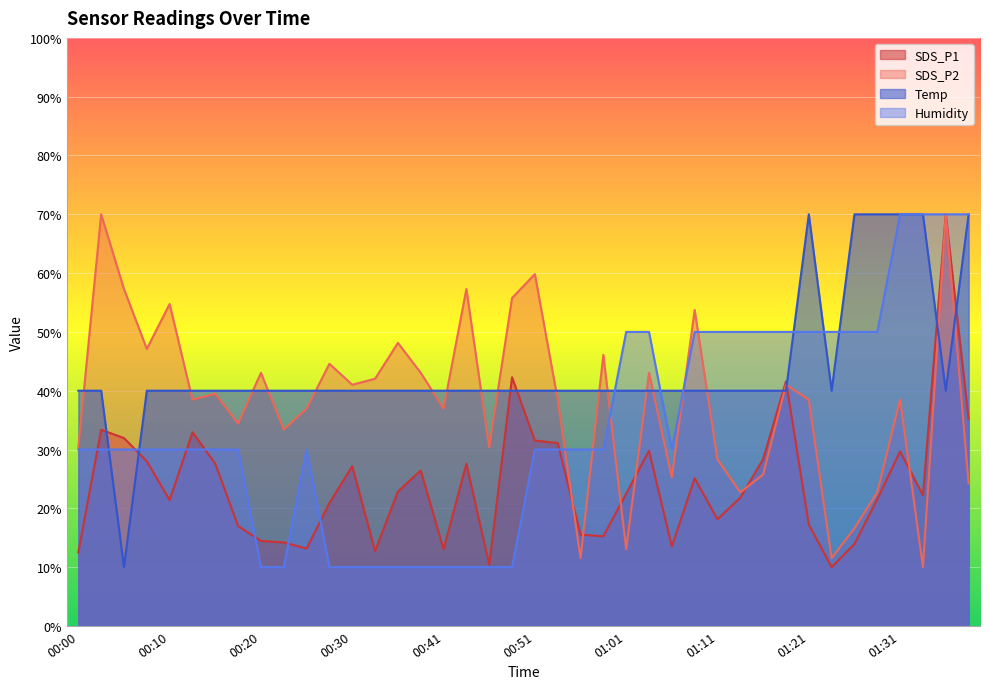

How many lines are shown in the chart?

4